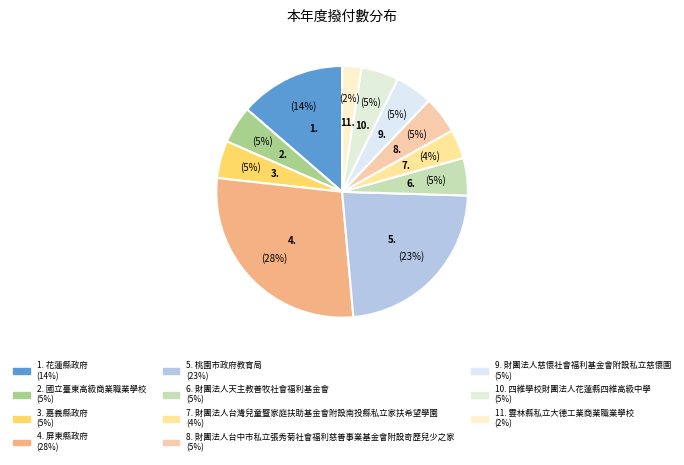

Which slice is the largest?

屏東縣政府